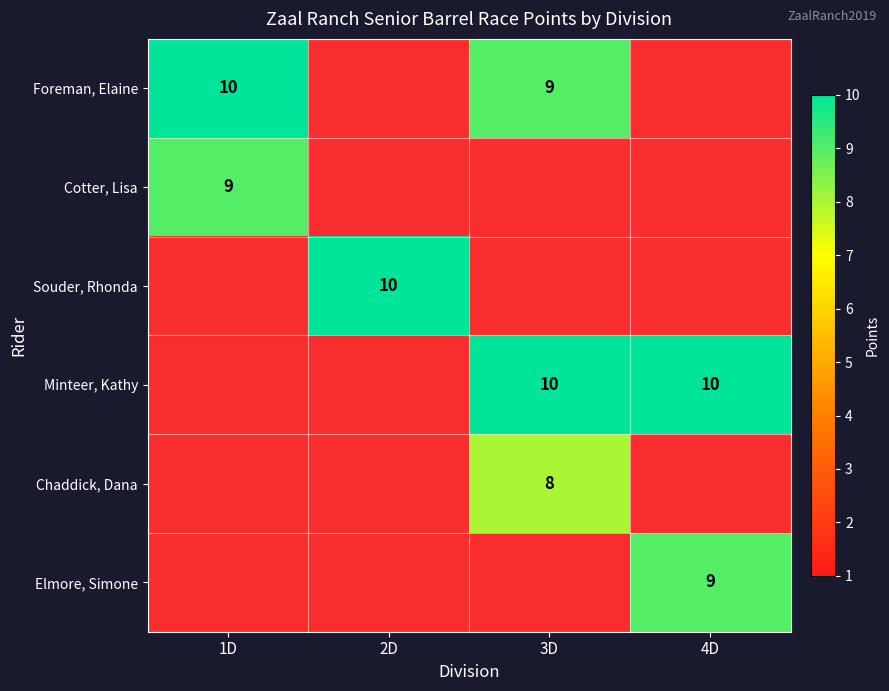

The Cotter, Lisa series shows 14 at 1D. True or false?

False